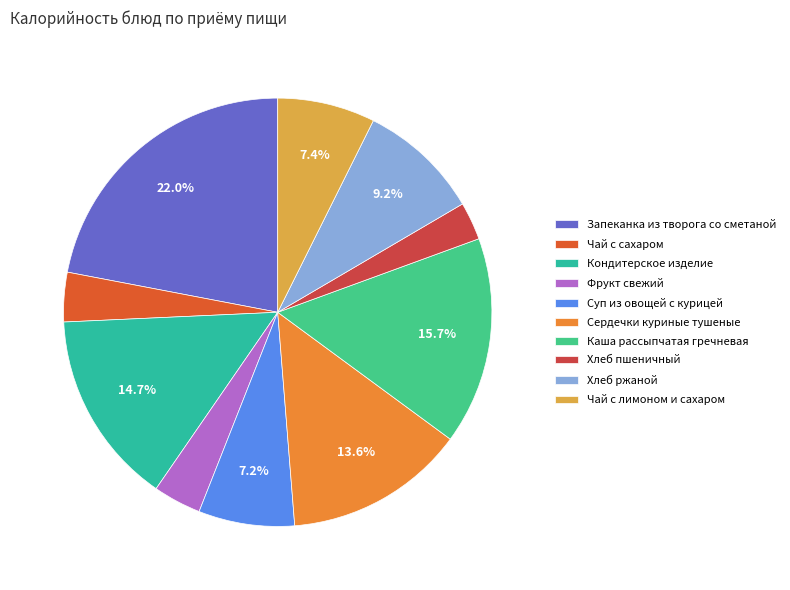

Count the number of slices in the pie.

10